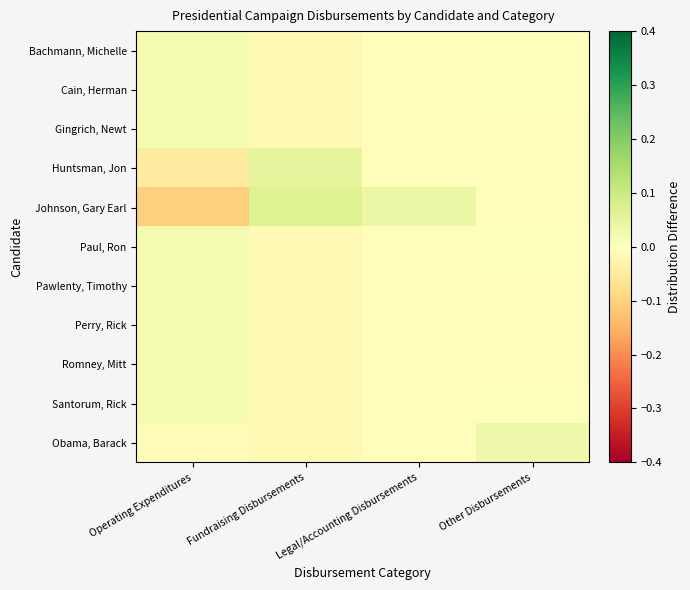

Rank the series at Fundraising Disbursements from highest to lowest value.

Johnson, Gary Earl, Huntsman, Jon, Bachmann, Michelle, Cain, Herman, Gingrich, Newt, Paul, Ron, Pawlenty, Timothy, Perry, Rick, Romney, Mitt, Santorum, Rick, Obama, Barack